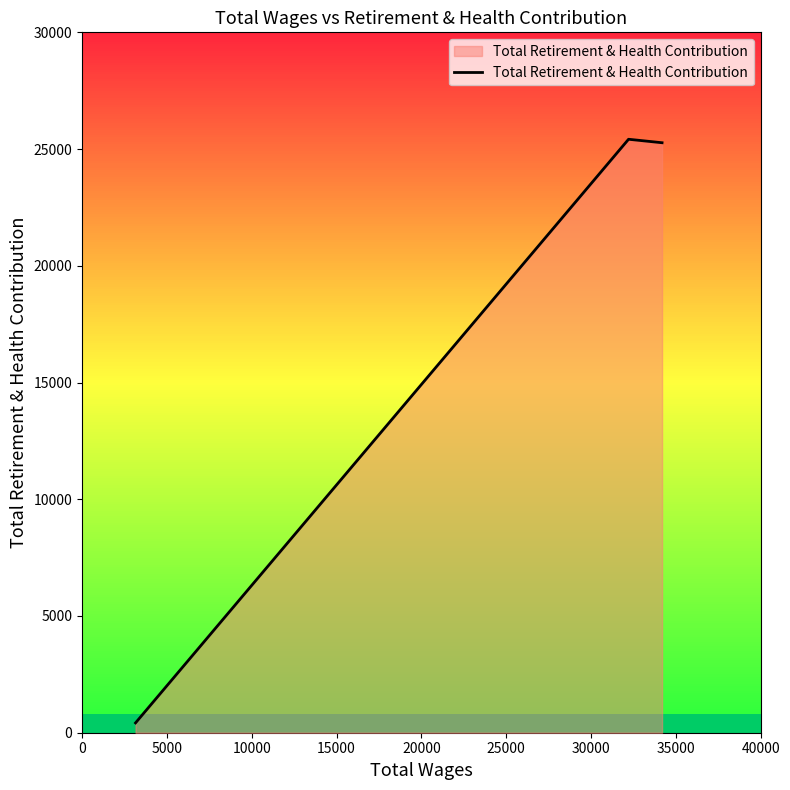

What is the smallest value displayed?

421